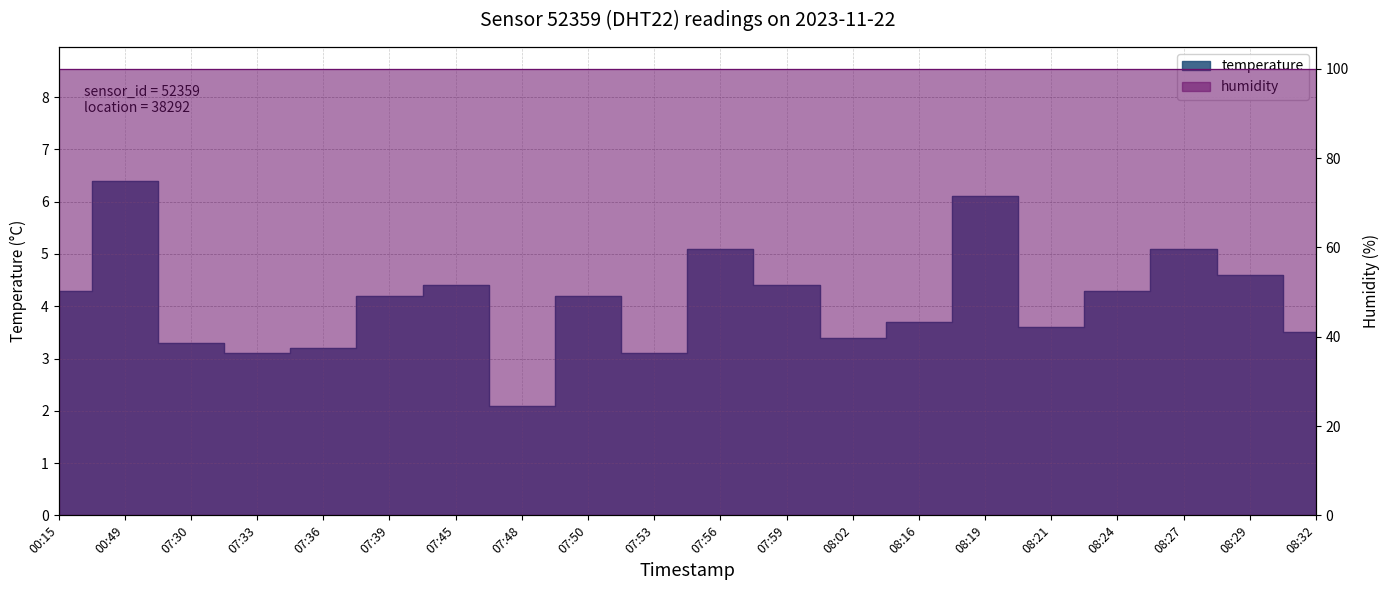

What is the value of the 3rd point from the left?

3.3